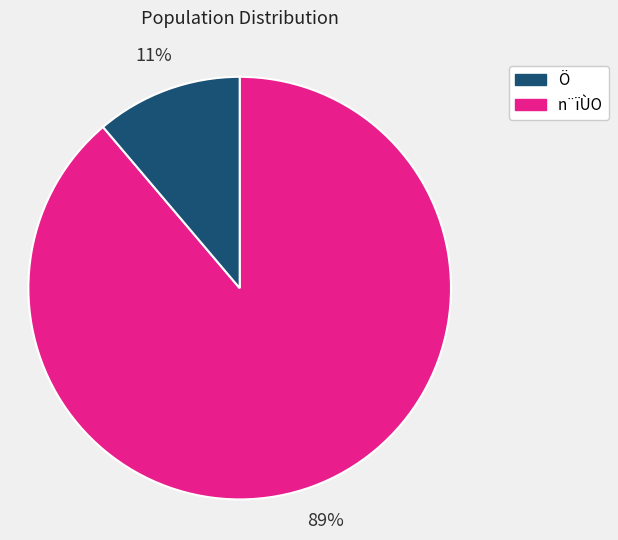

How many segments does this pie chart have?

2